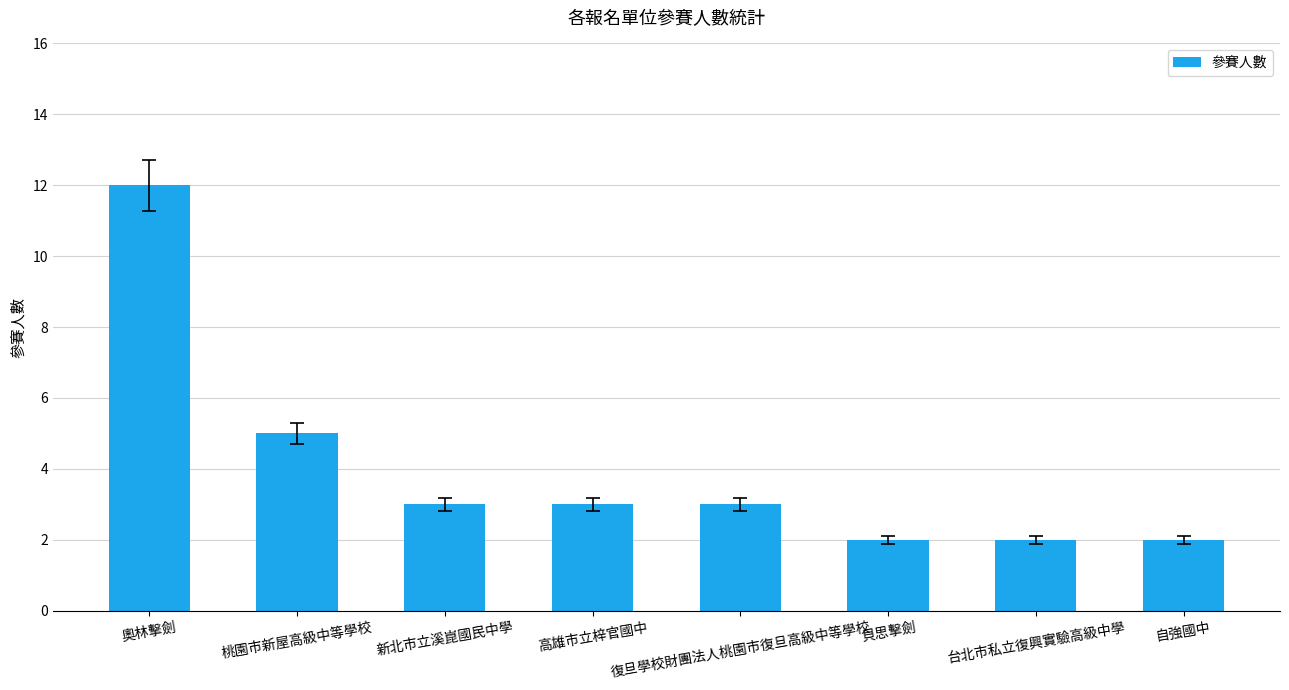

Are the bars grouped side by side (vs. stacked)?

No